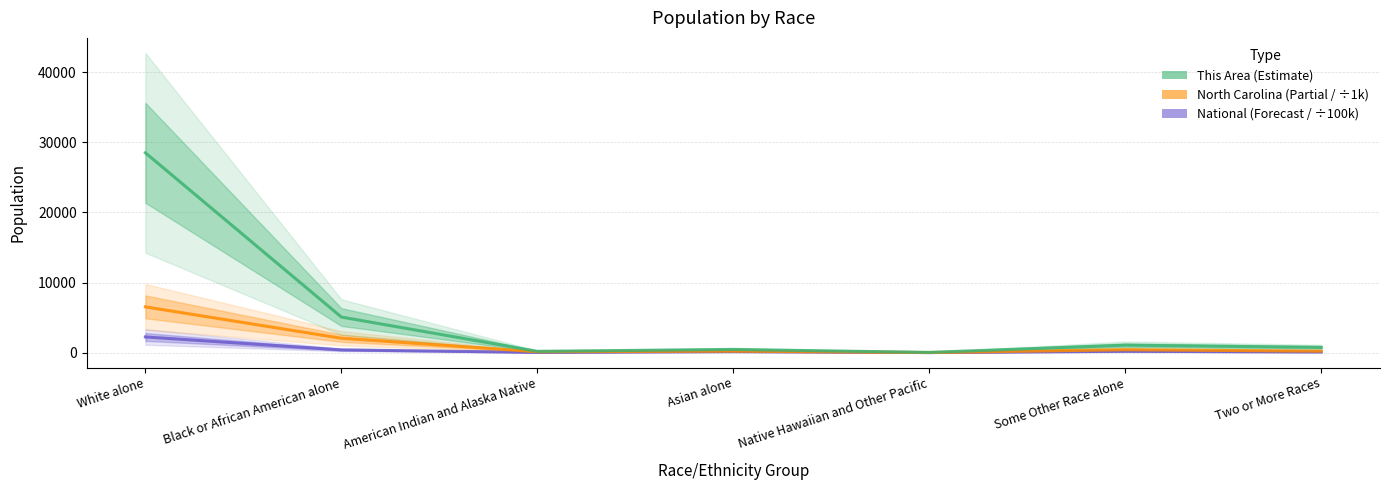

Reading right to left, what are all the values shown in this chart?

National (÷100k): Two or More Races=90.1	Some Other Race alone=191.1	Native Hawaiian and Other Pacific=5.4	Asian alone=146.7	American Indian and Alaska Native=29.3	Black or African American alone=389.3	White alone=2235.5
North Carolina (÷1k): Two or More Races=206.2	Some Other Race alone=414.0	Native Hawaiian and Other Pacific=6.6	Asian alone=209.0	American Indian and Alaska Native=122.1	Black or African American alone=2048.6	White alone=6528.9
This Area: Two or More Races=746.0	Some Other Race alone=1060.0	Native Hawaiian and Other Pacific=30.0	Asian alone=451.0	American Indian and Alaska Native=183.0	Black or African American alone=5074.0	White alone=28519.0